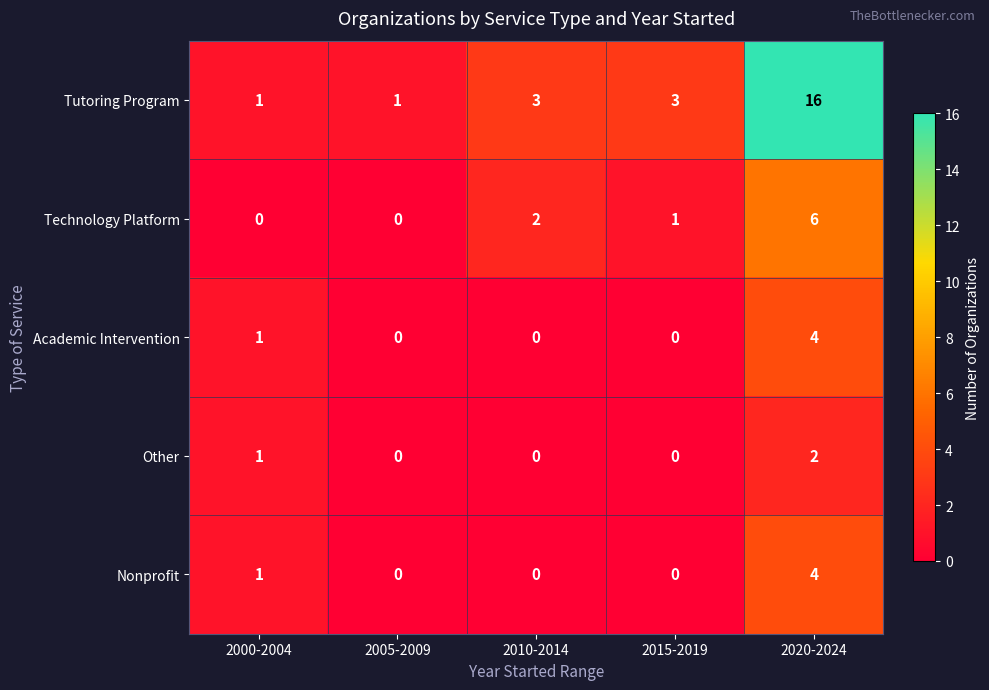

Between 2000-2004 and 2020-2024, which series saw the biggest shift?

Tutoring Program